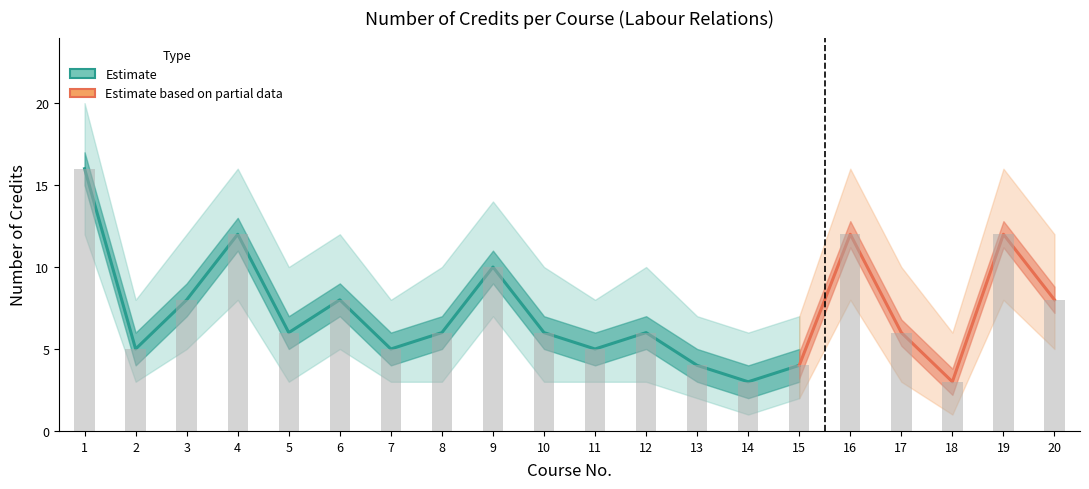

Where is Partial Upper nearest to the value 8?

17